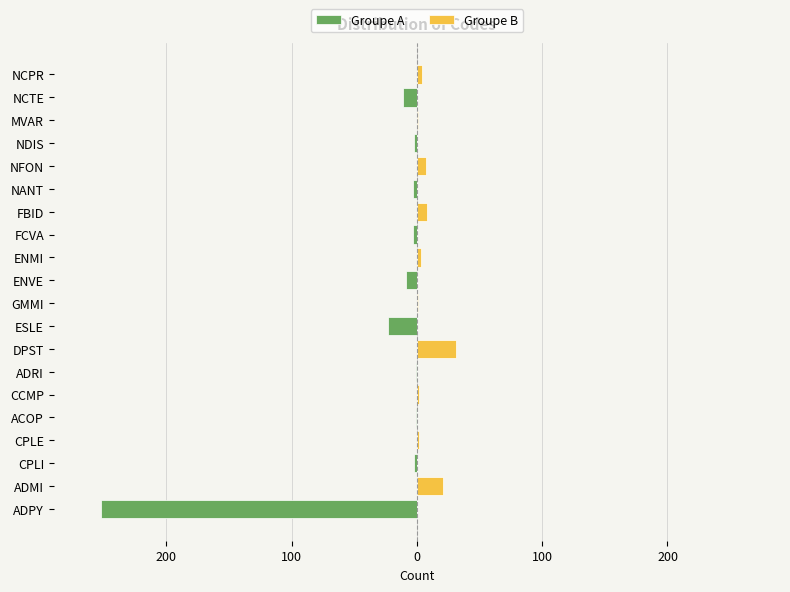

The Groupe B series shows 3 at FBID. True or false?

False